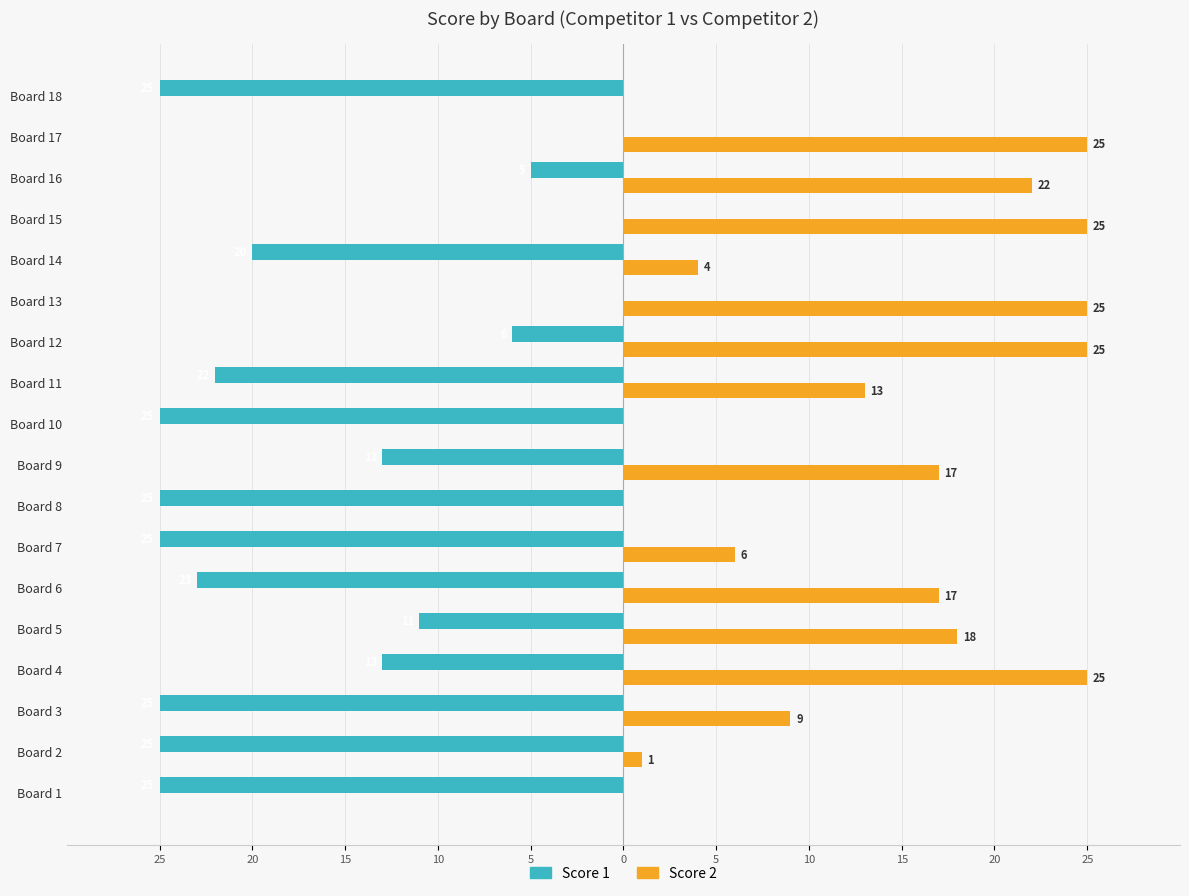

What are all the series names shown in the legend?

Score 1, Score 2